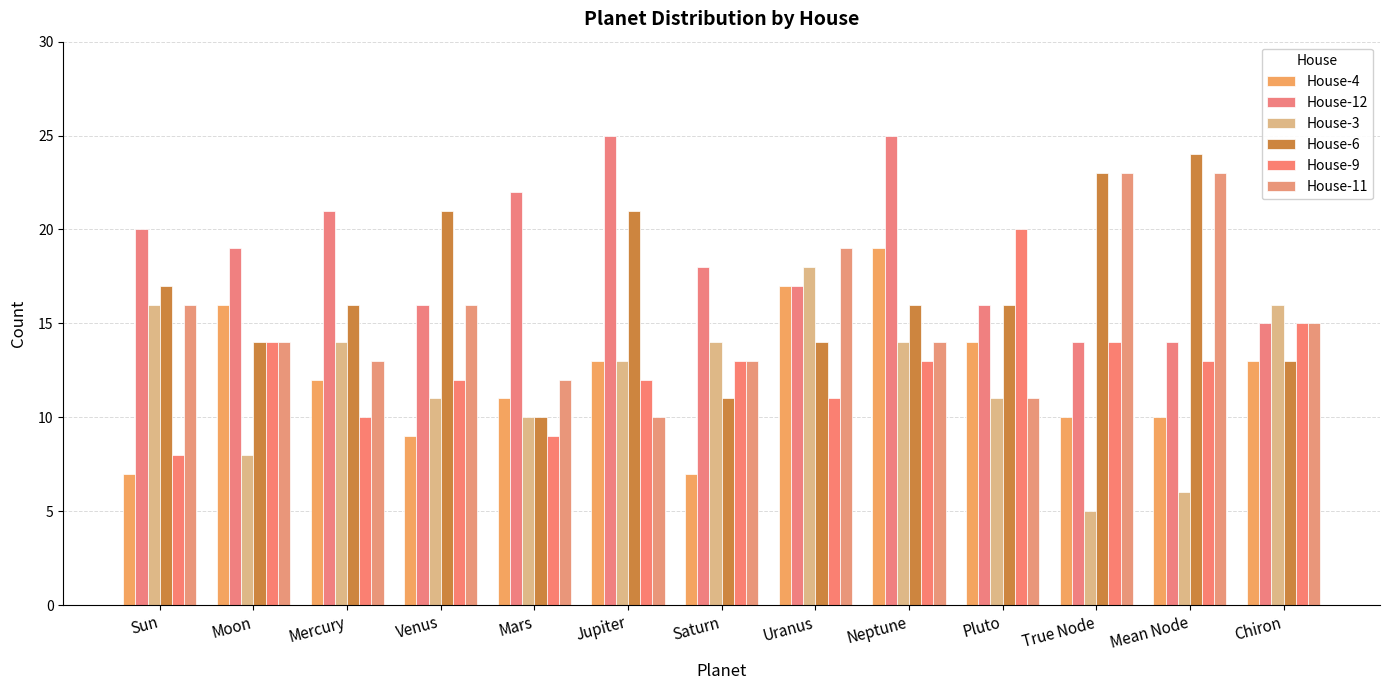

What is the difference between the maximum and minimum values in the House-9 series?

12